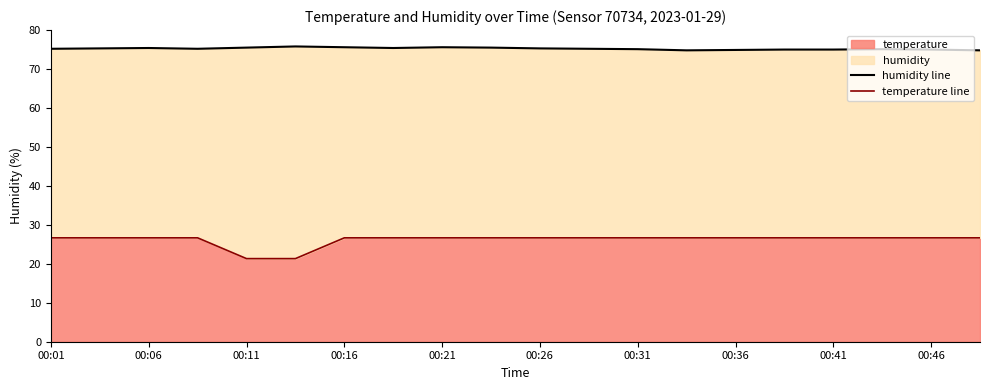

True or false: temperature has a value of 6.0 at 00:16.

False